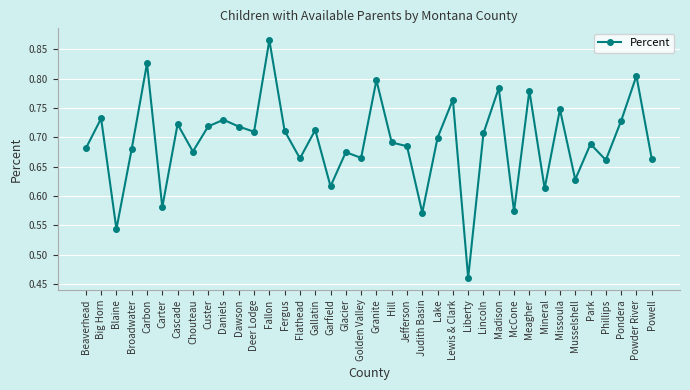

Which category has the highest value across all series?

Fallon